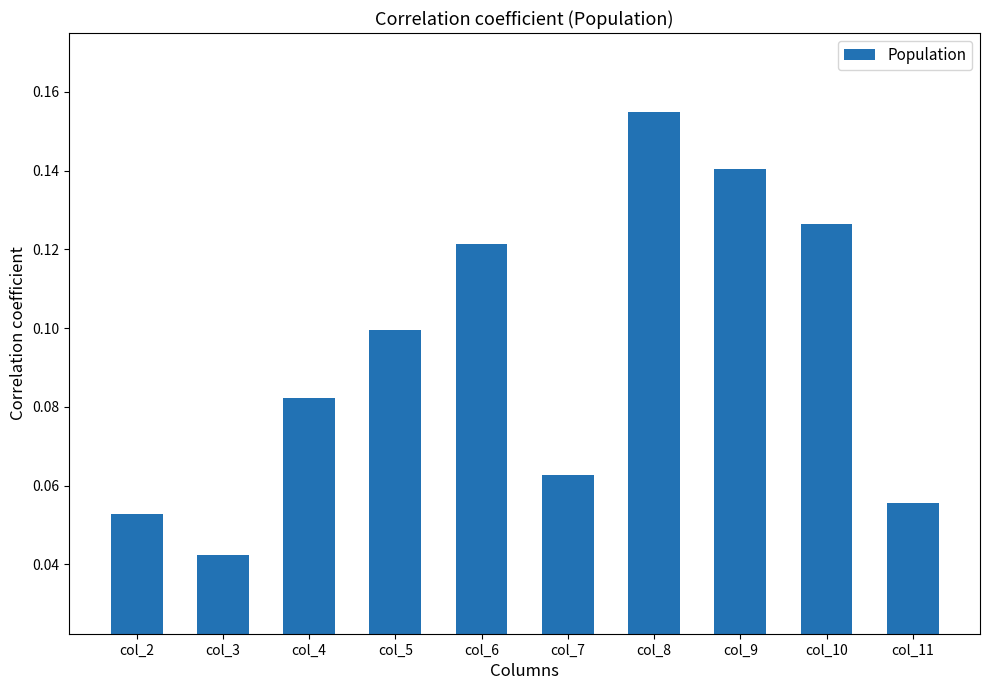

Does the chart contain stacked bars?

No